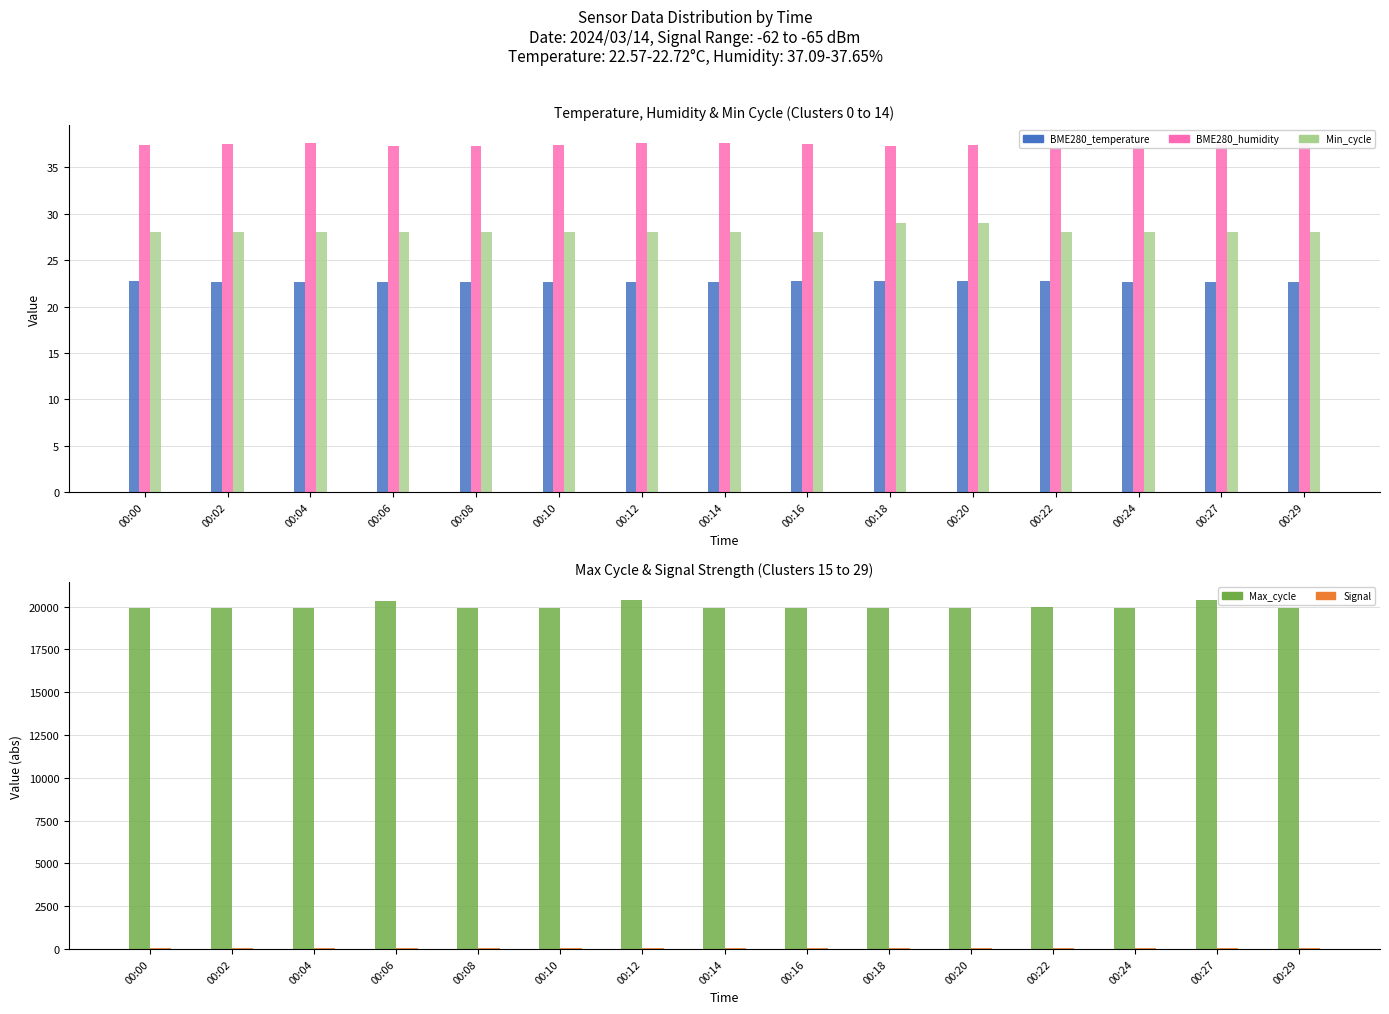

True or false: BME280_humidity has a value of 23.7 at 00:24.

False